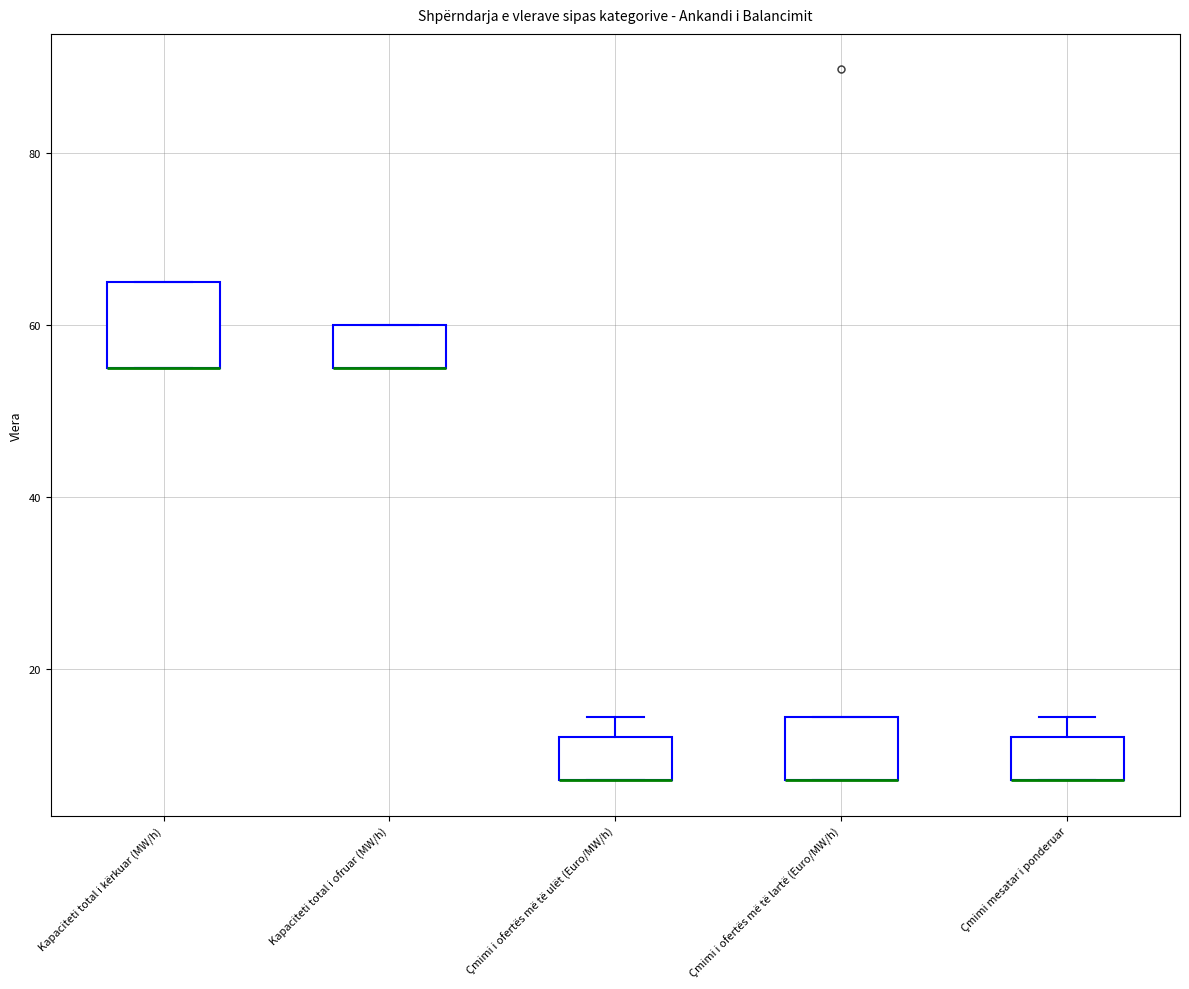

Reading left to right, transcribe this box plot: for each box, give where its median line is, the range the box spans, and where its two whiskers end, as read against the y-axis. The values are not printed on the chart, so give them approximately, as read against the axis.

Kapaciteti total i kërkuar (MW/h): median 56 (drawn on the box's lower edge), box 56 to 66, whiskers 56 to 66
Kapaciteti total i ofruar (MW/h): median 56 (drawn on the box's lower edge), box 56 to 60, whiskers 56 to 60
Çmimi i ofertës më të ulët (Euro/MW/h): median 8 (drawn on the box's lower edge), box 8 to 12, whiskers 8 to 14
Çmimi i ofertës më të lartë (Euro/MW/h): median 8 (drawn on the box's lower edge), box 8 to 14, whiskers 8 to 14
Çmimi mesatar i ponderuar: median 8 (drawn on the box's lower edge), box 8 to 12, whiskers 8 to 14